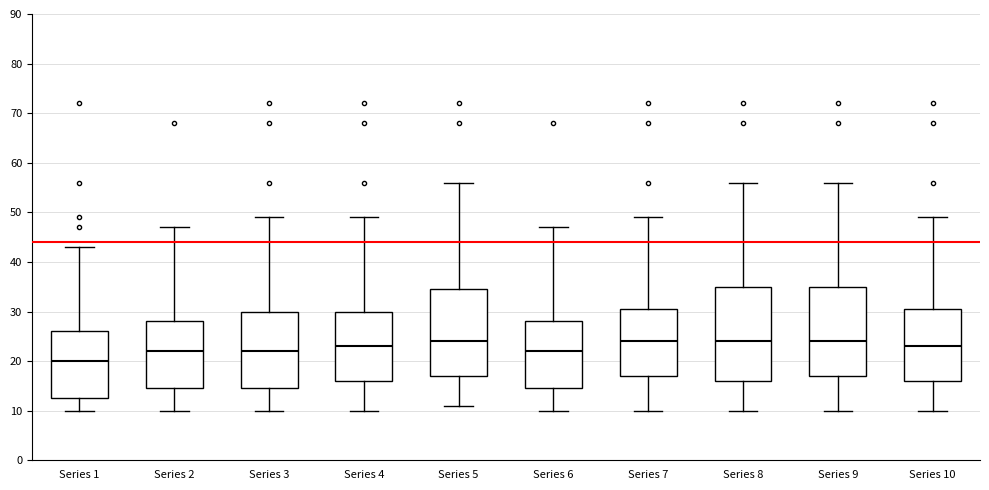

Reading left to right, read every box against the y-axis: the position of its median line, the range the box covers, and the ends of its whiskers. The values are not printed on the chart, so give them approximately, as read against the axis.

Series 1: median 20, box 13 to 26, whiskers 10 to 43
Series 2: median 22, box 15 to 28, whiskers 10 to 47
Series 3: median 22, box 15 to 30, whiskers 10 to 49
Series 4: median 23, box 16 to 30, whiskers 10 to 49
Series 5: median 24, box 17 to 35, whiskers 11 to 56
Series 6: median 22, box 15 to 28, whiskers 10 to 47
Series 7: median 24, box 17 to 31, whiskers 10 to 49
Series 8: median 24, box 16 to 35, whiskers 10 to 56
Series 9: median 24, box 17 to 35, whiskers 10 to 56
Series 10: median 23, box 16 to 31, whiskers 10 to 49